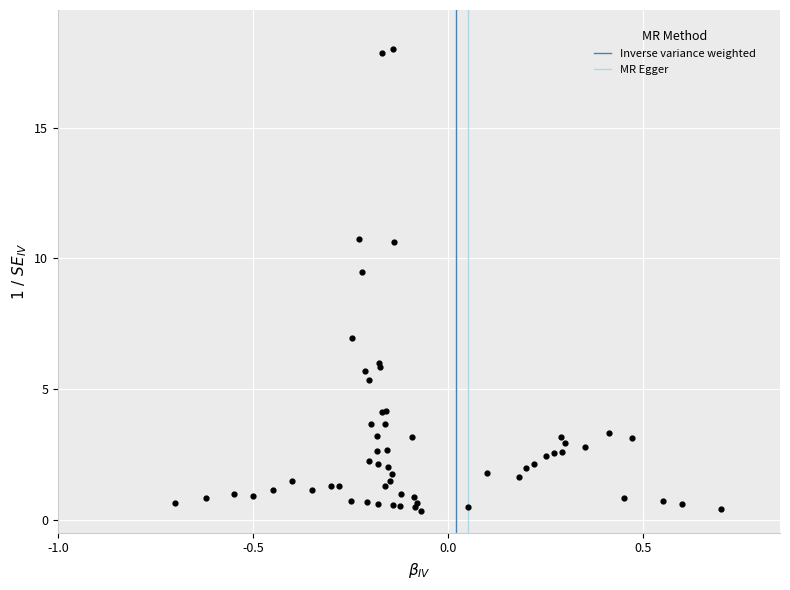

What Y value in the scatter plot is closest to 9?

9.5